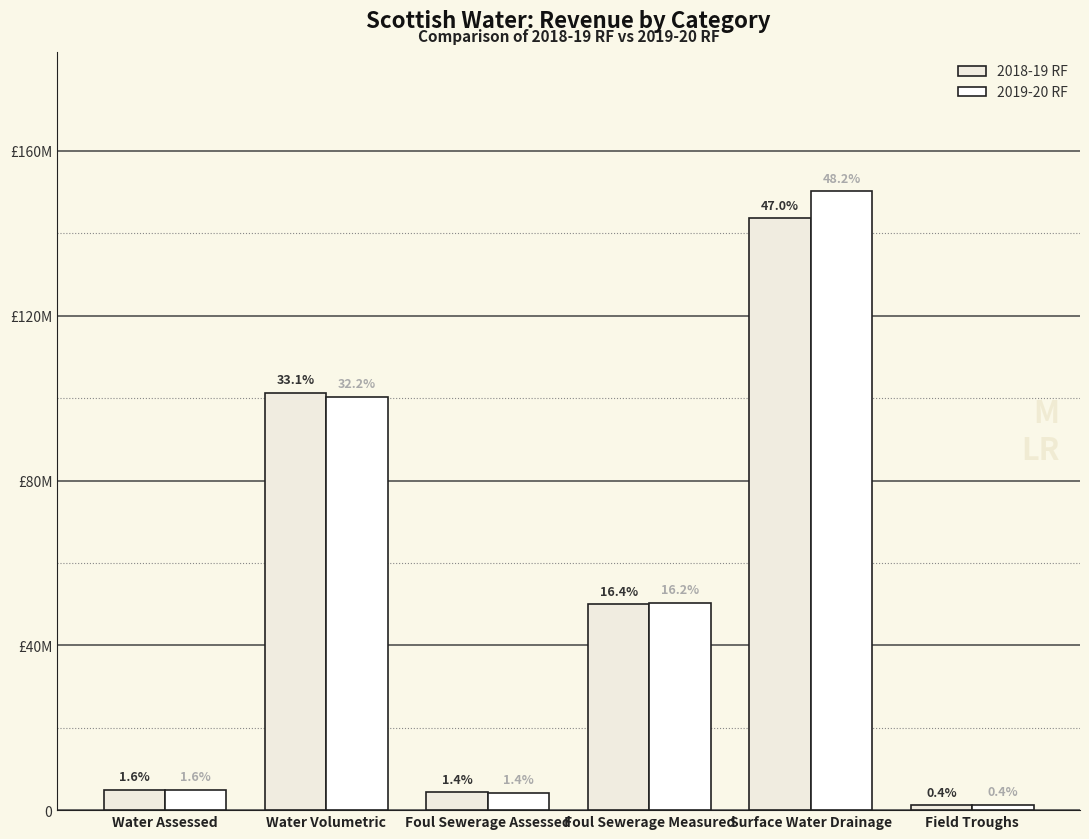

Does the chart contain any negative values?

No